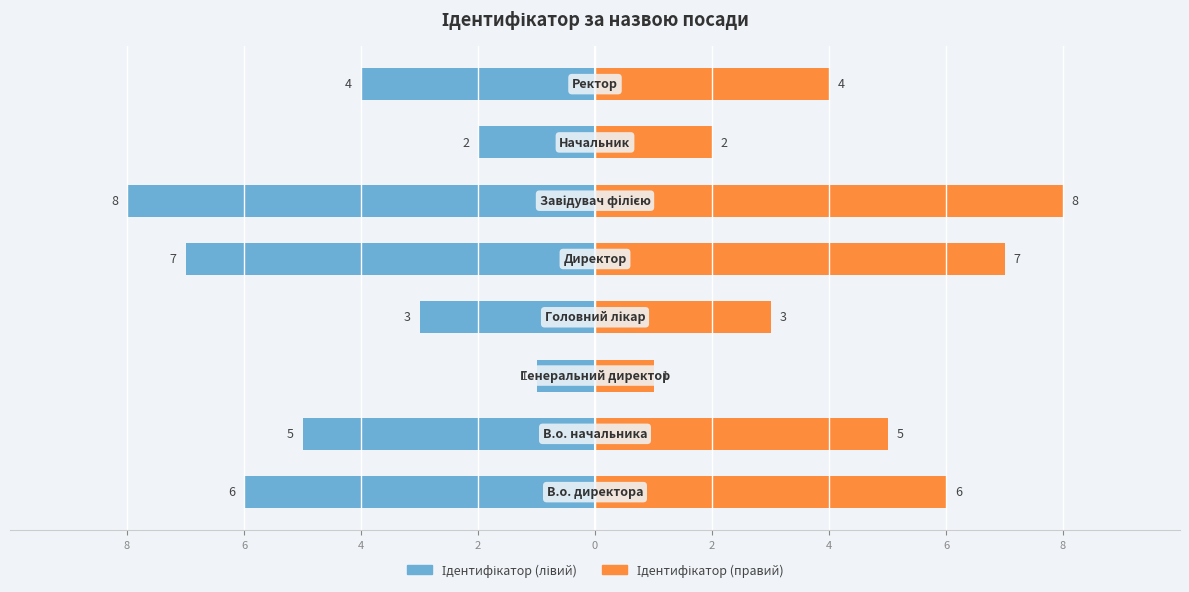

How many groups of bars are there?

8